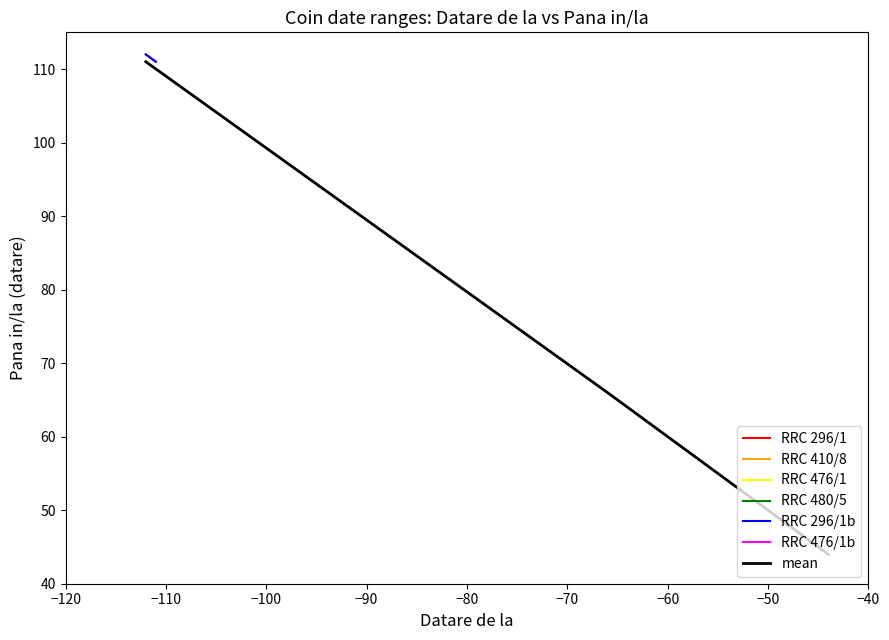

What is the spread (max minus min) of values at 1?

67